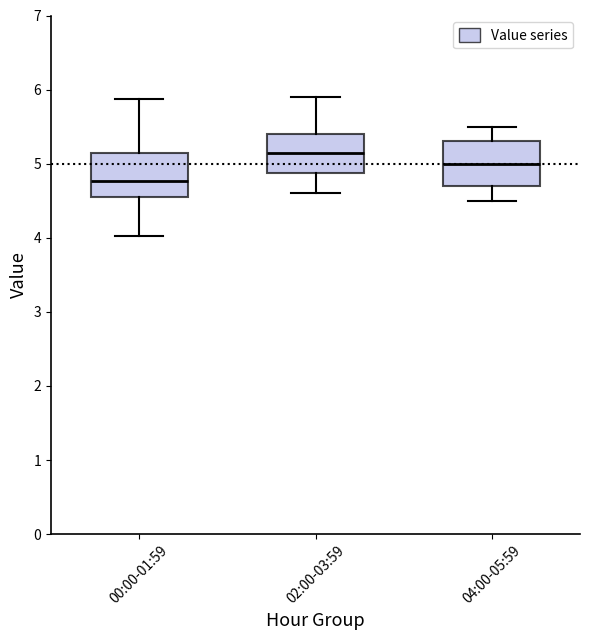

Where does the median line of the box for 00:00-01:59 sit on the y-axis? The values are not printed on the chart, so give them approximately, as read against the axis.

4.8